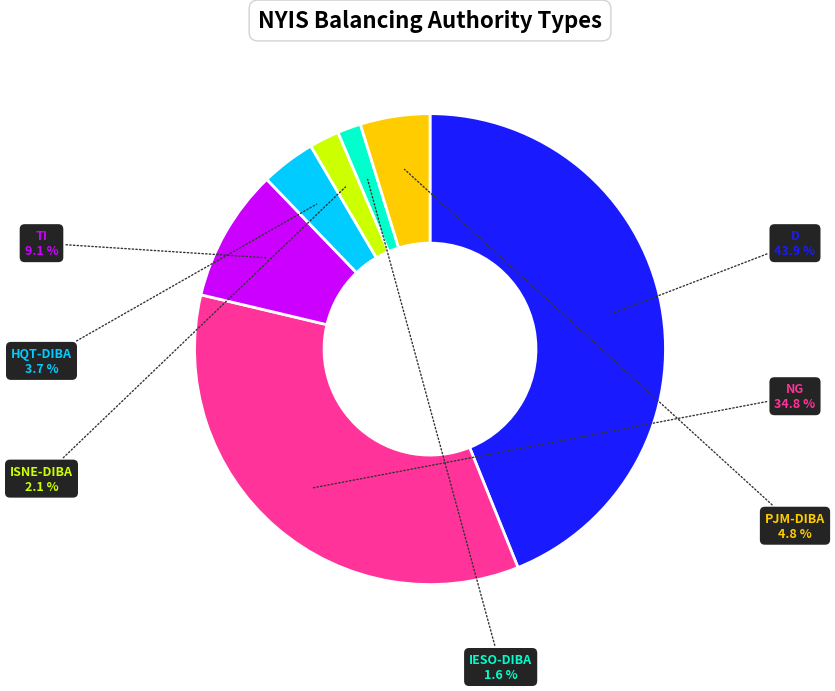

To the nearest percent, what percentage of the pie is IESO-DIBA?

2%